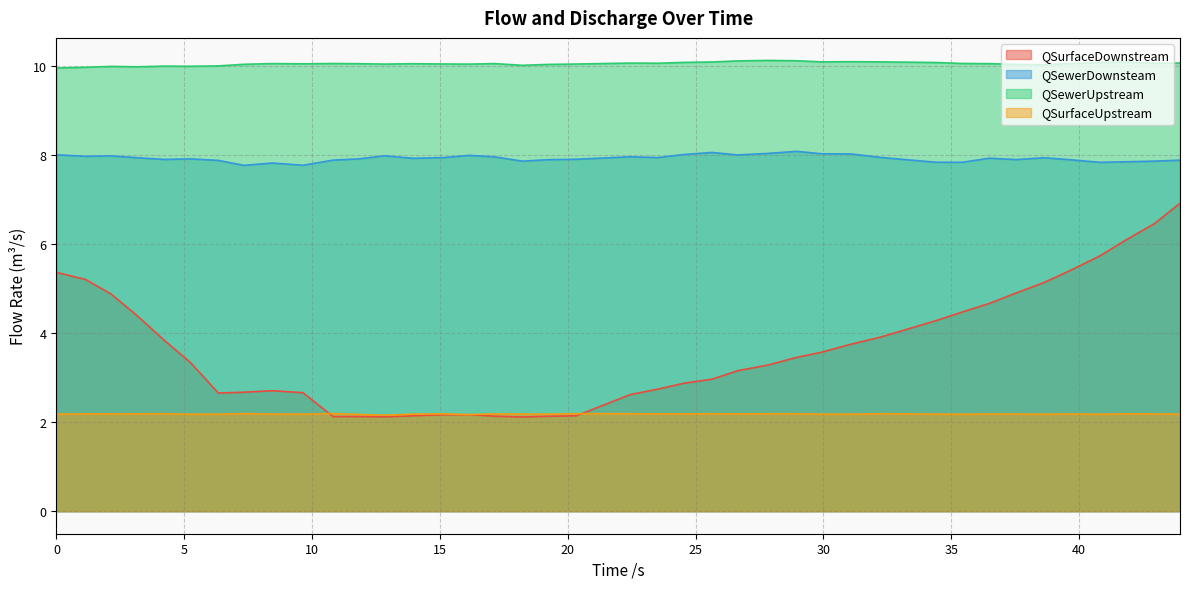

Which label corresponds to the smallest value in the chart?

18.217